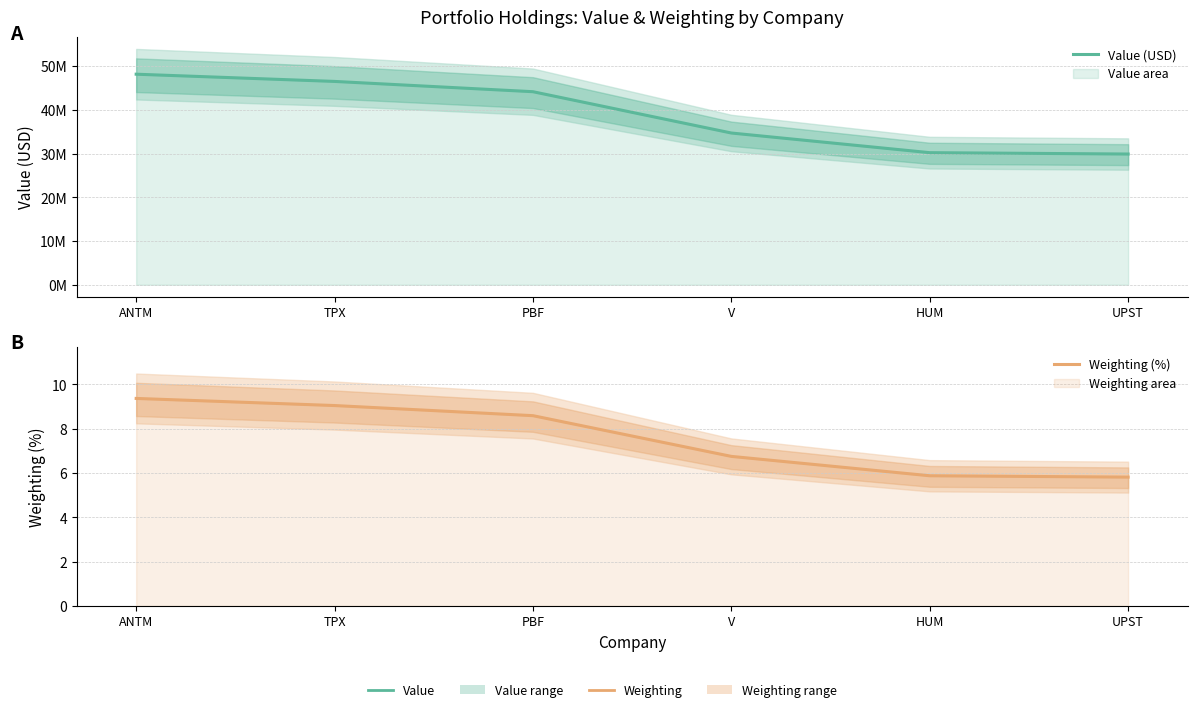

Rank the series by their average value, from lowest to highest.

Weighting (%), Value (USD)